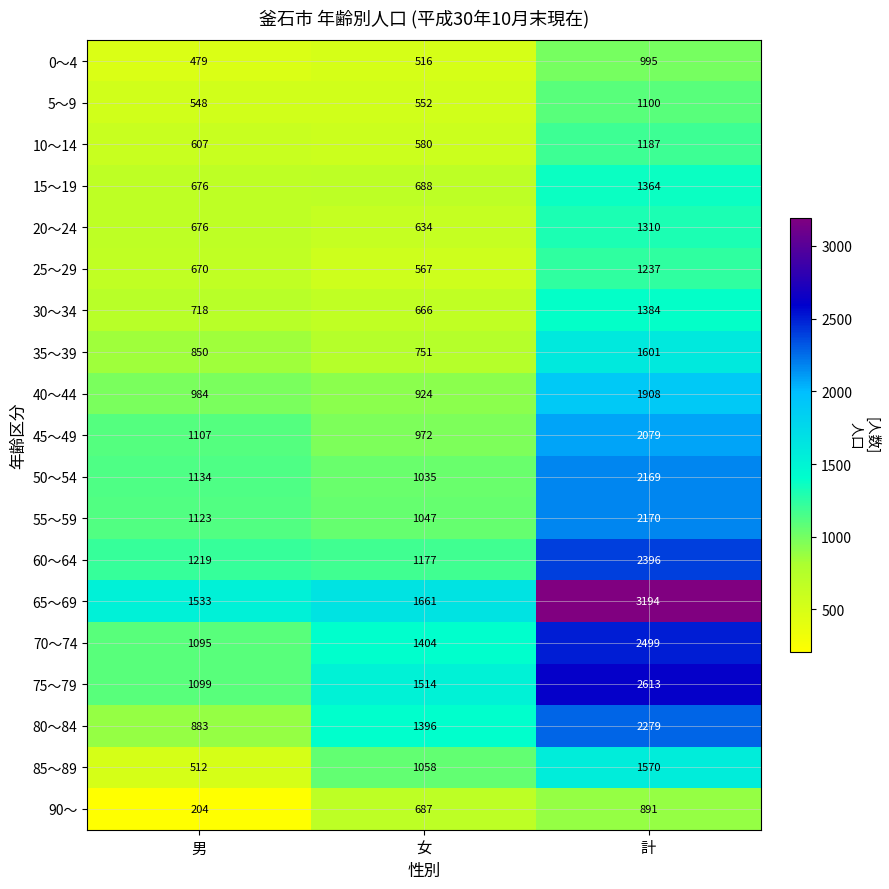

How many distinct data groups are displayed?

19